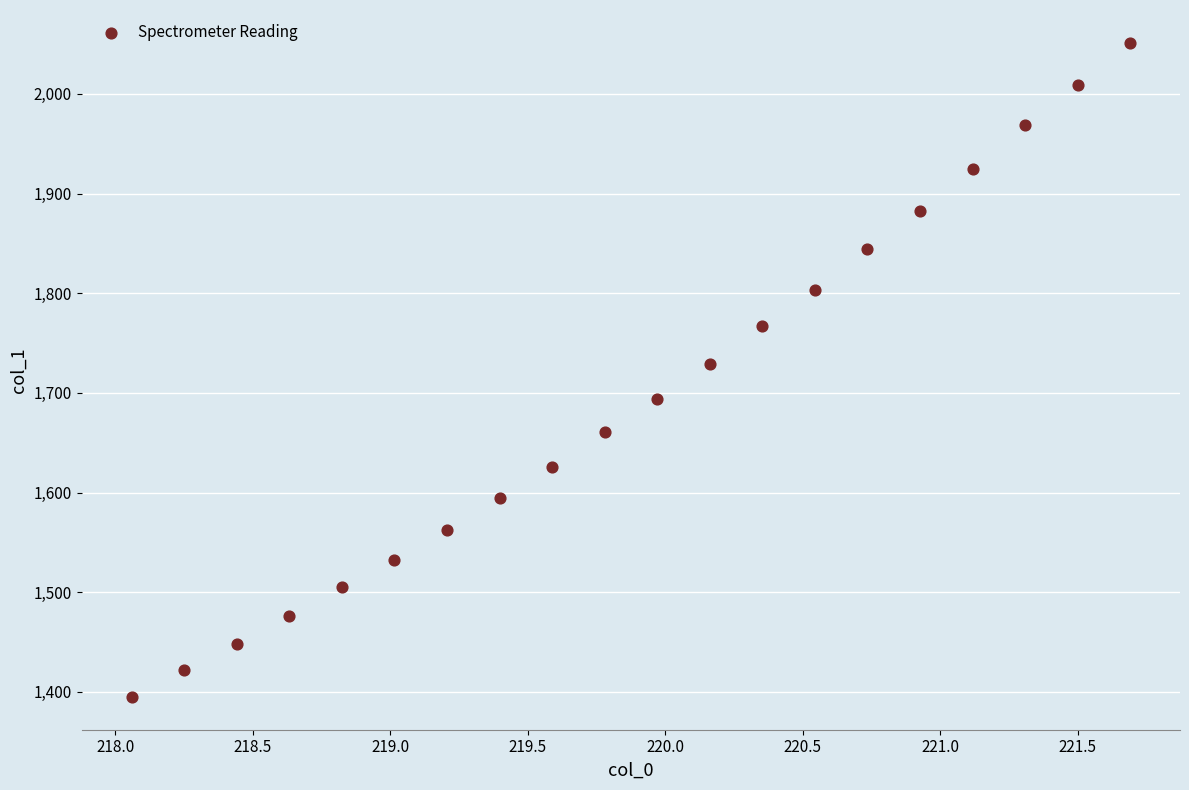

What is the range of X values (max minus min)?

3.6